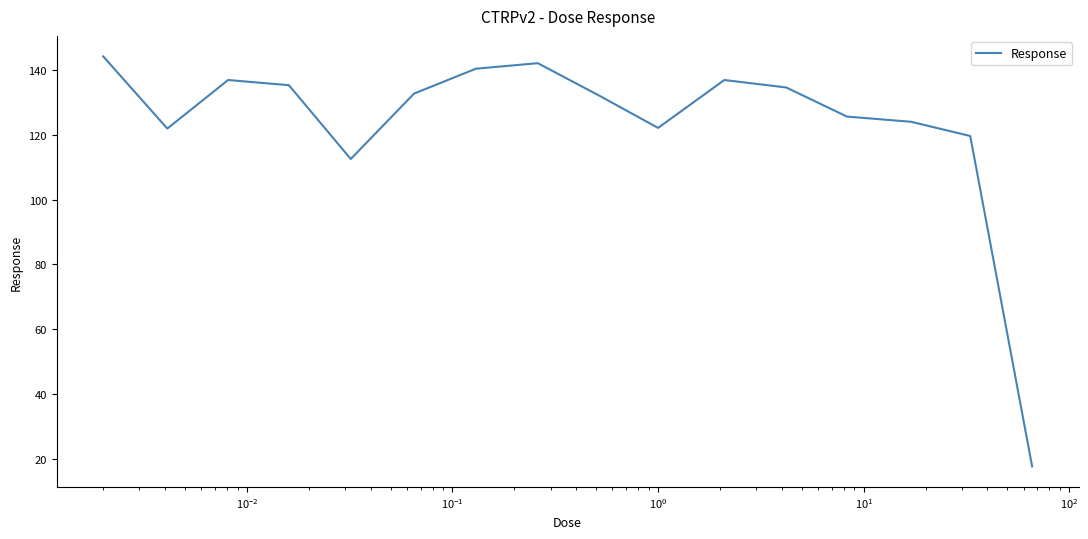

What is the difference between the maximum and minimum values?

126.7